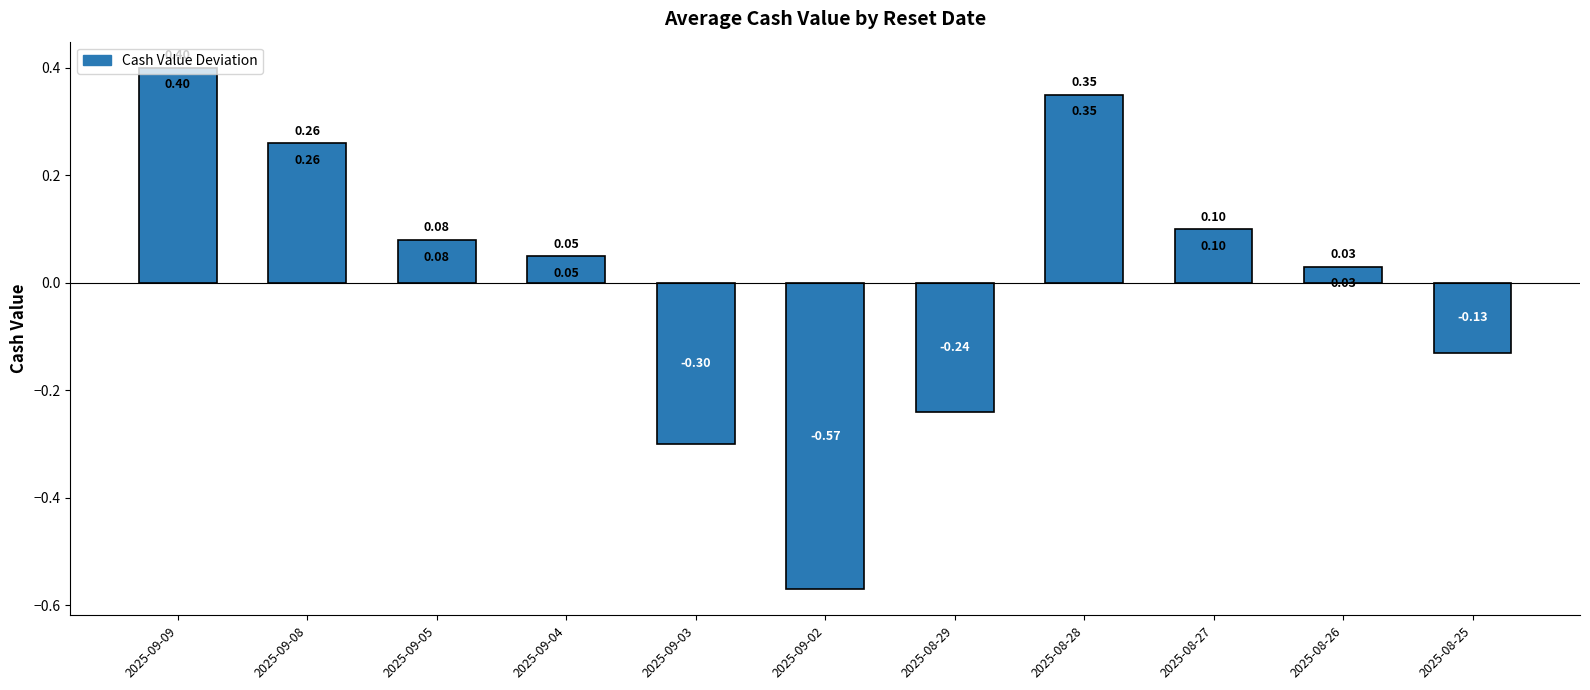

Rank the categories by value from lowest to highest.

2025-09-02, 2025-09-03, 2025-08-29, 2025-08-25, 2025-08-26, 2025-09-04, 2025-09-05, 2025-08-27, 2025-09-08, 2025-08-28, 2025-09-09